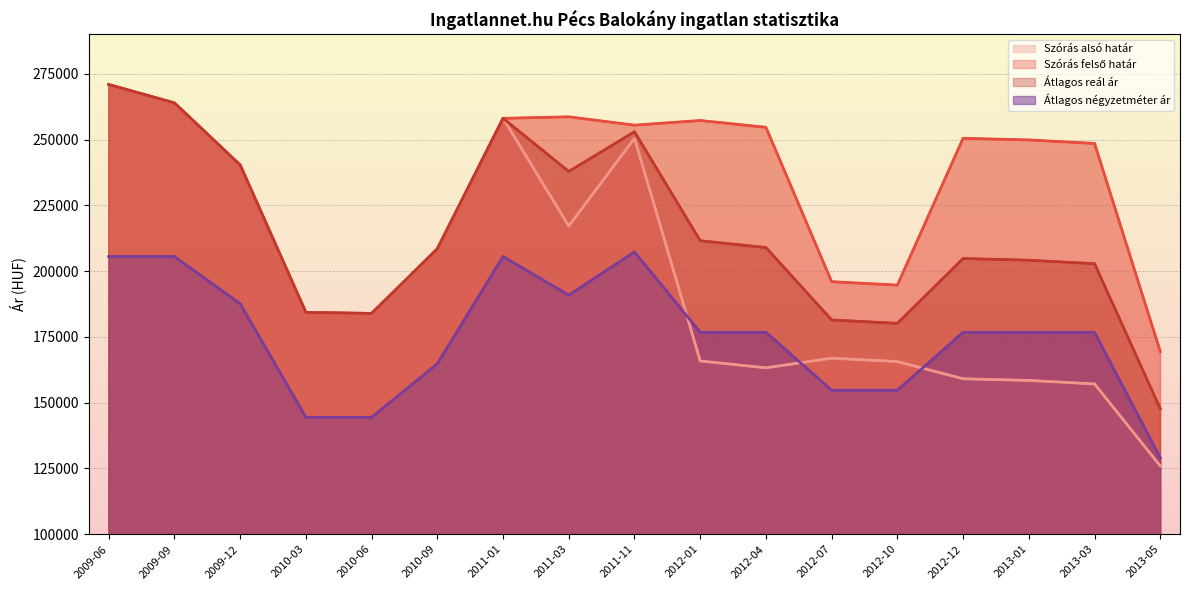

Where do Szórás alsó határ and Átlagos négyzetméter ár first cross each other?

2011-11 and 2012-01